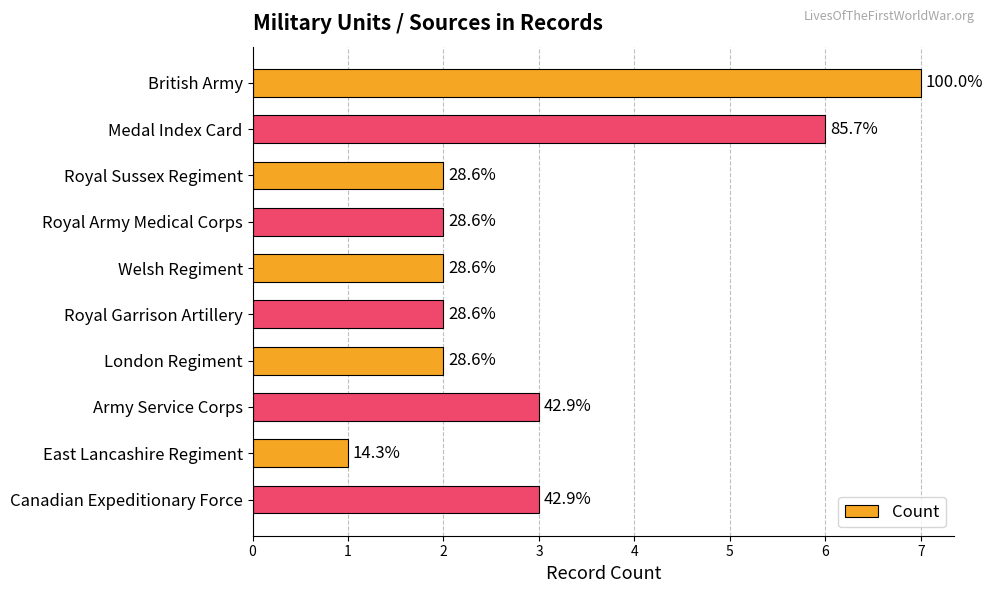

Are the bars horizontal?

Yes